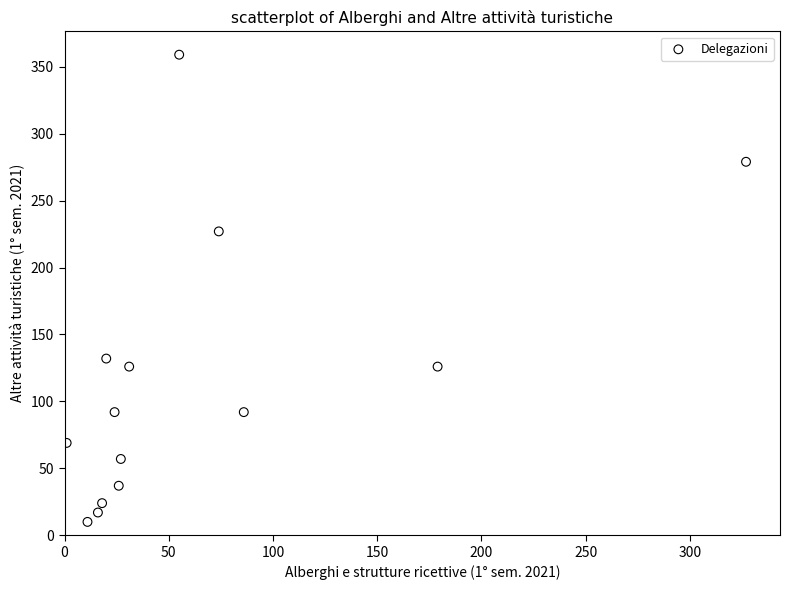

What Y value in the scatter plot is closest to 184?

227